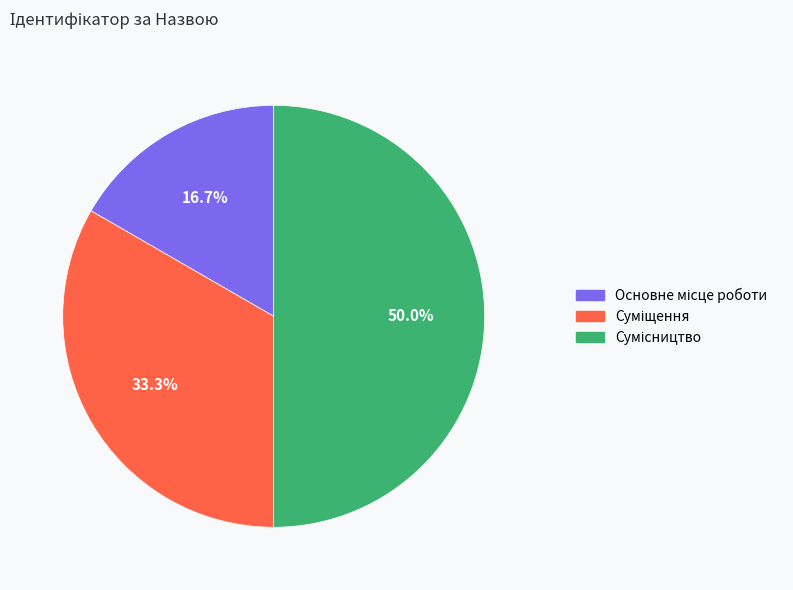

How many segments does this pie chart have?

3